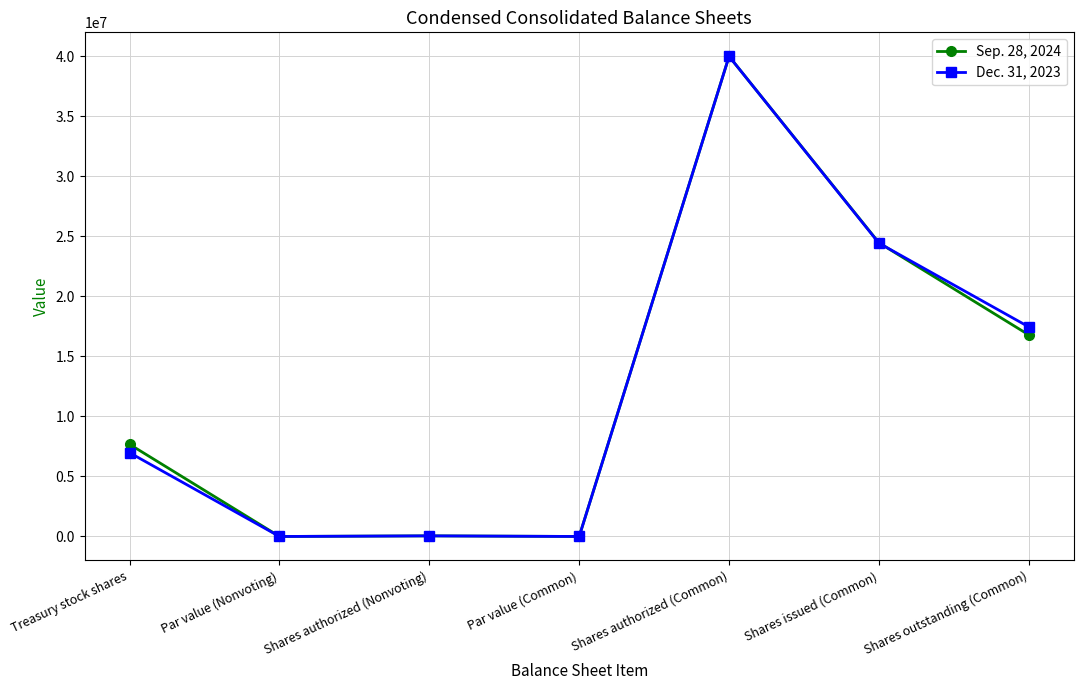

How many lines are shown in the chart?

2